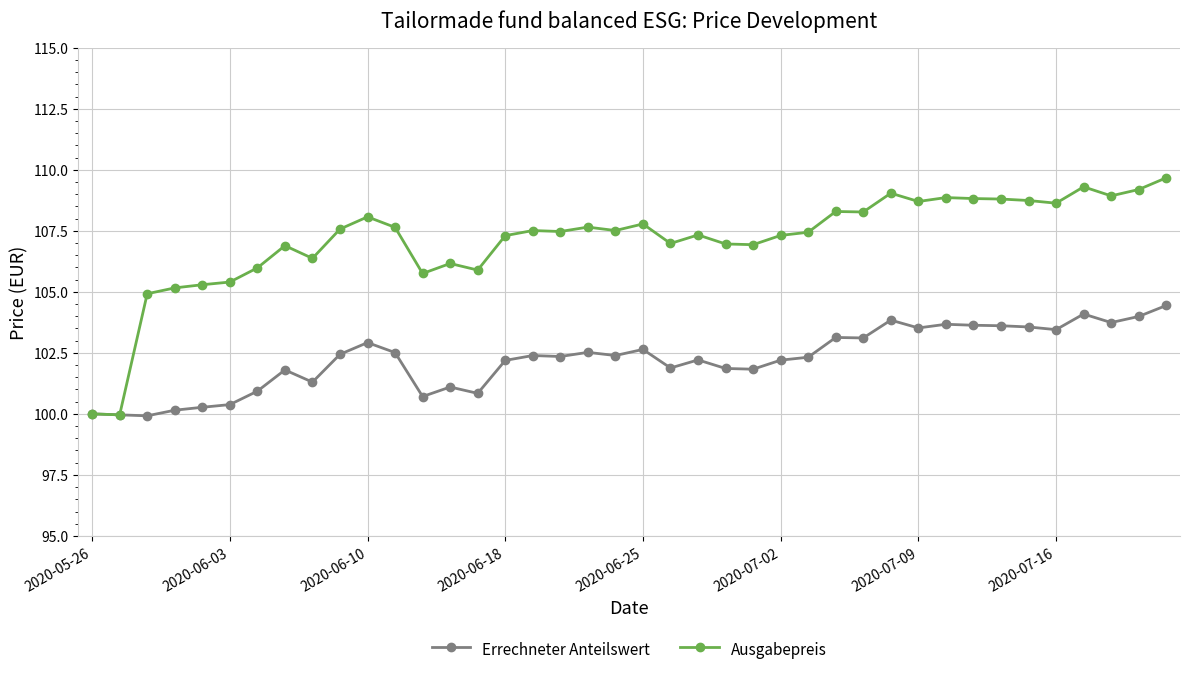

Which series has the widest spread of values?

Ausgabepreis